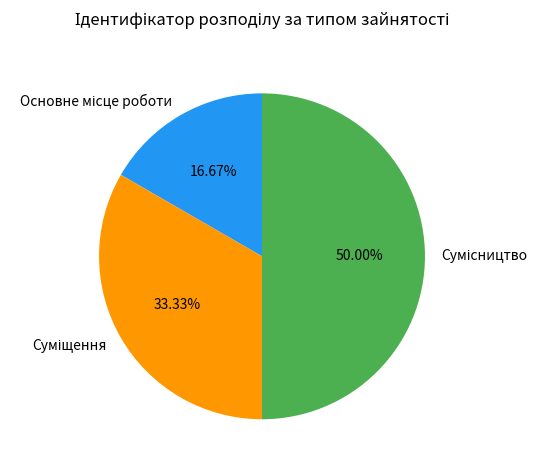

Count the number of slices in the pie.

3